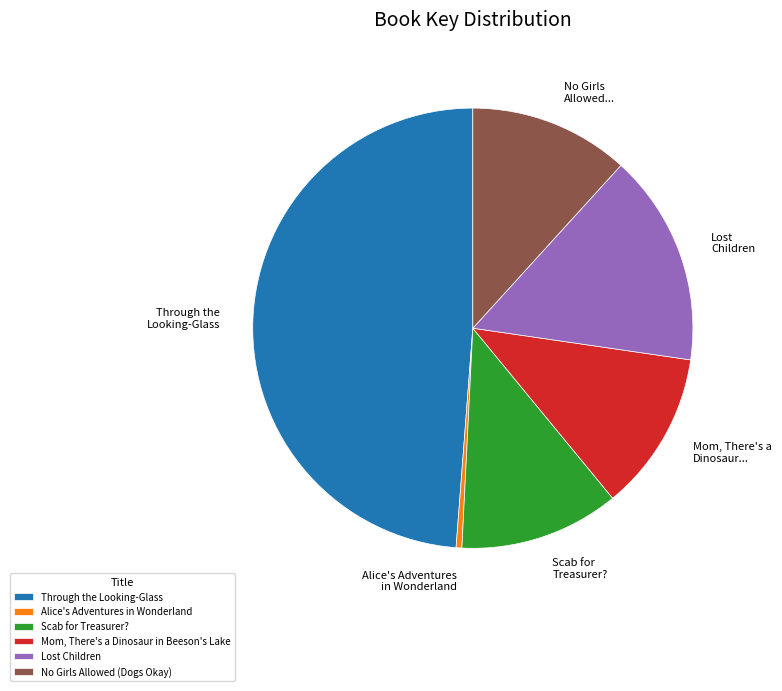

Which slice is the smallest?

Alice's Adventures in Wonderland